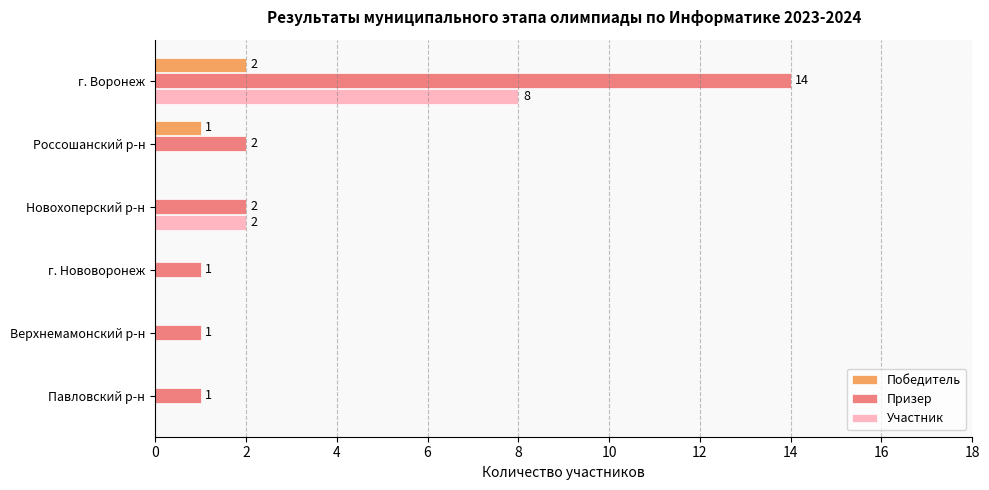

The value of Призер at г. Нововоронеж is 0. True or false?

False